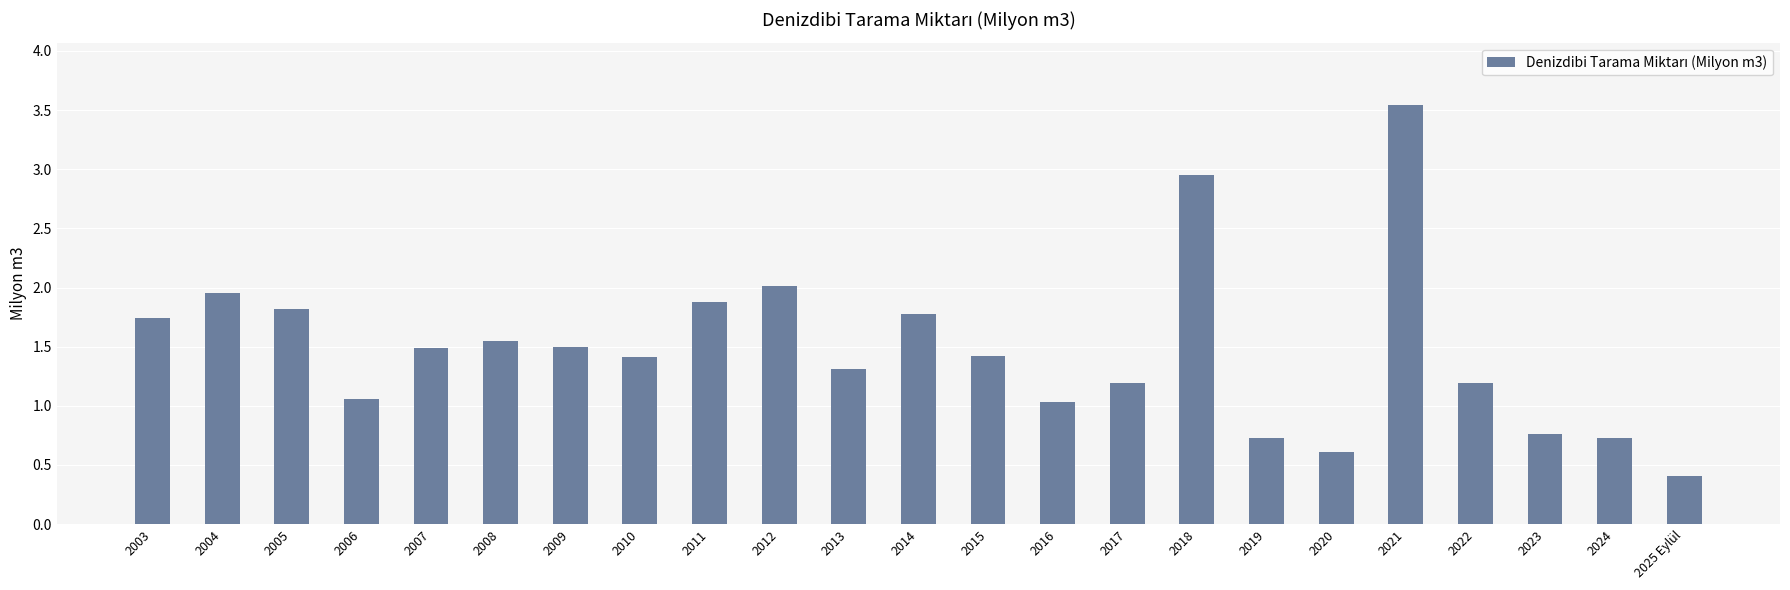

What is the minimum value shown in the chart?

0.4